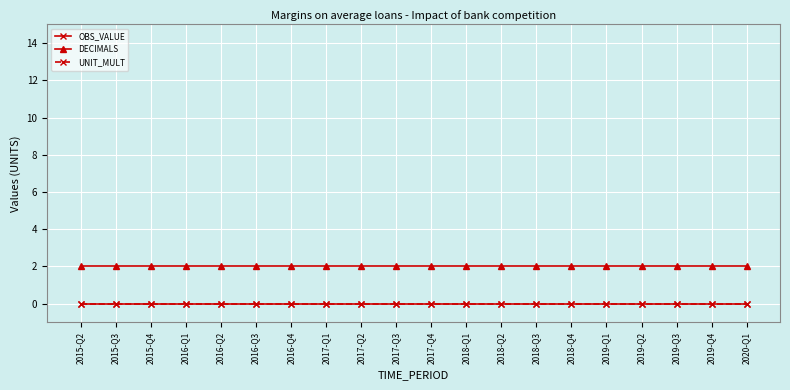

True or false: UNIT_MULT and DECIMALS cross at least once.

False